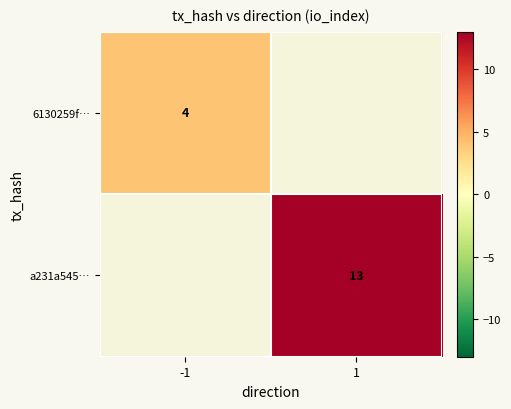

Is it true that 6130259f… equals 4 at -1?

True